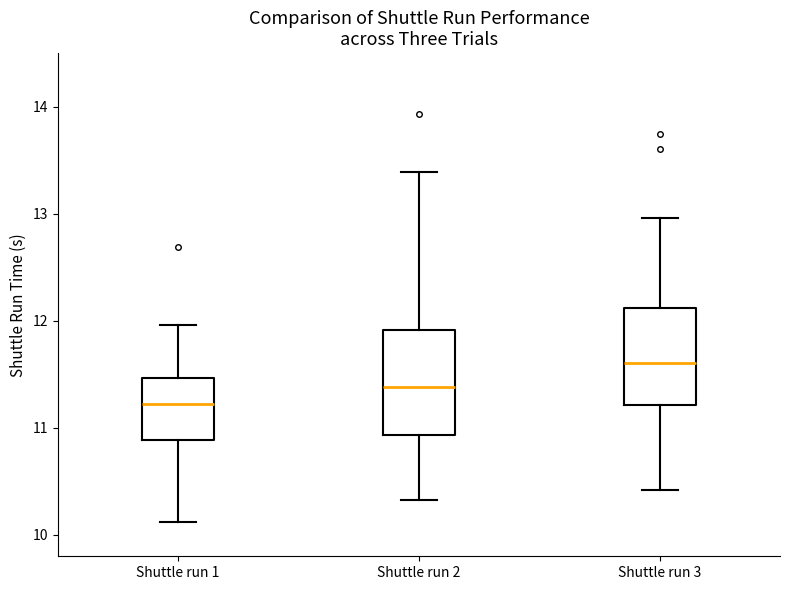

Which box has the highest median line?

Shuttle run 3